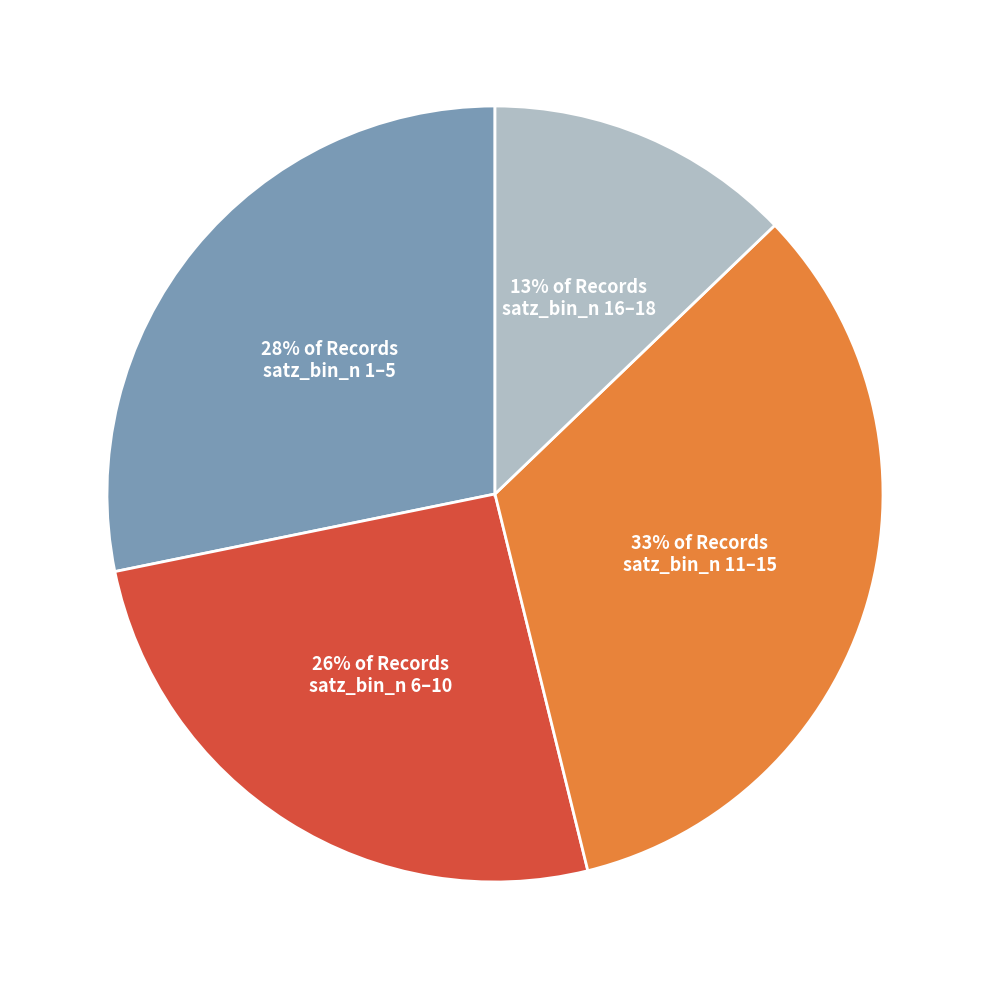

Do satz_bin_n 1–5 and satz_bin_n 16–18 together represent more than half of the pie?

No